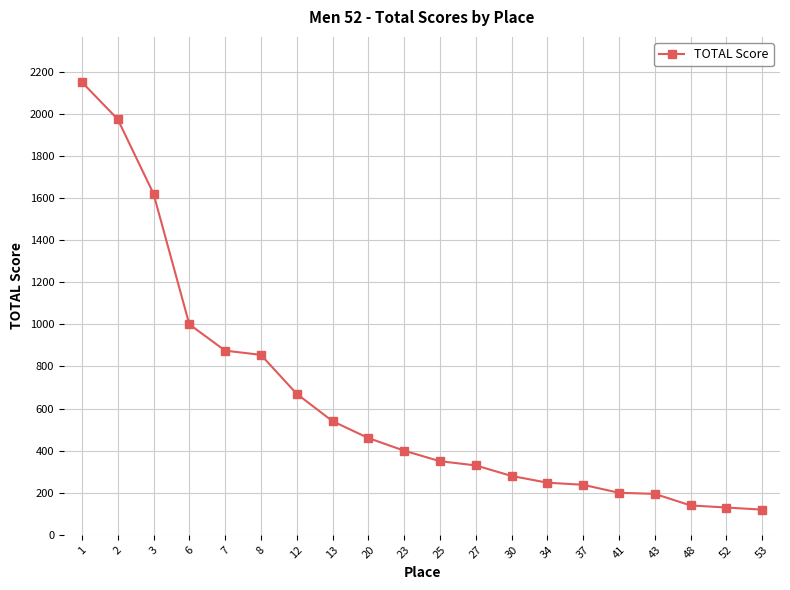

What is the difference between the values at 43 and 25?

155